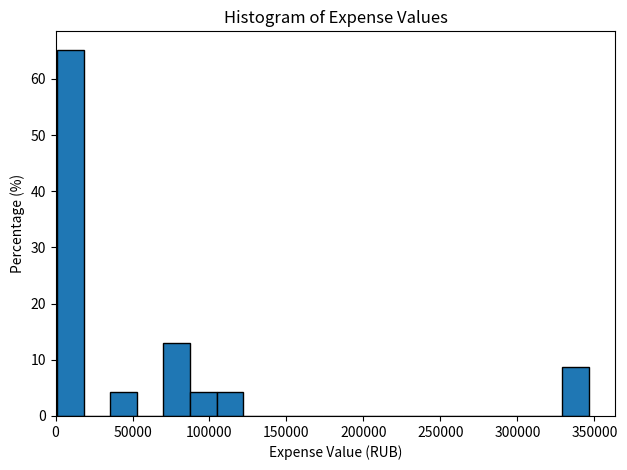

Around what value on the x-axis is the tallest bar? Give the approximate position of its centre, as read against the axis.

10000